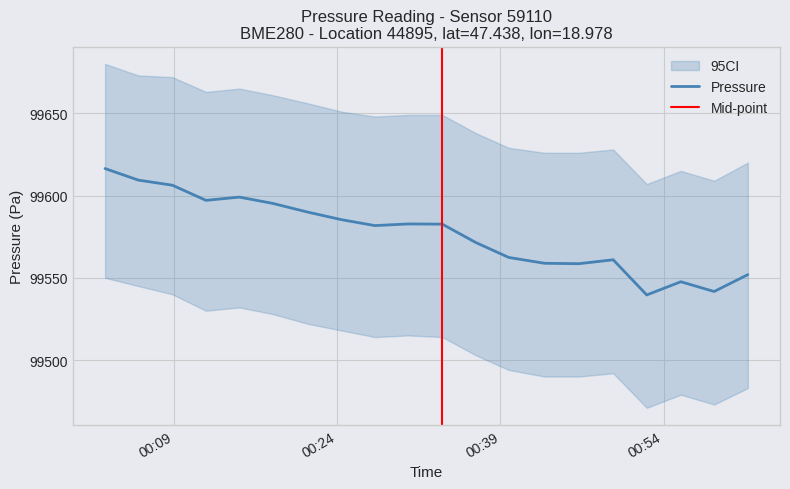

What is the lowest value of the pressure series?

99539.6